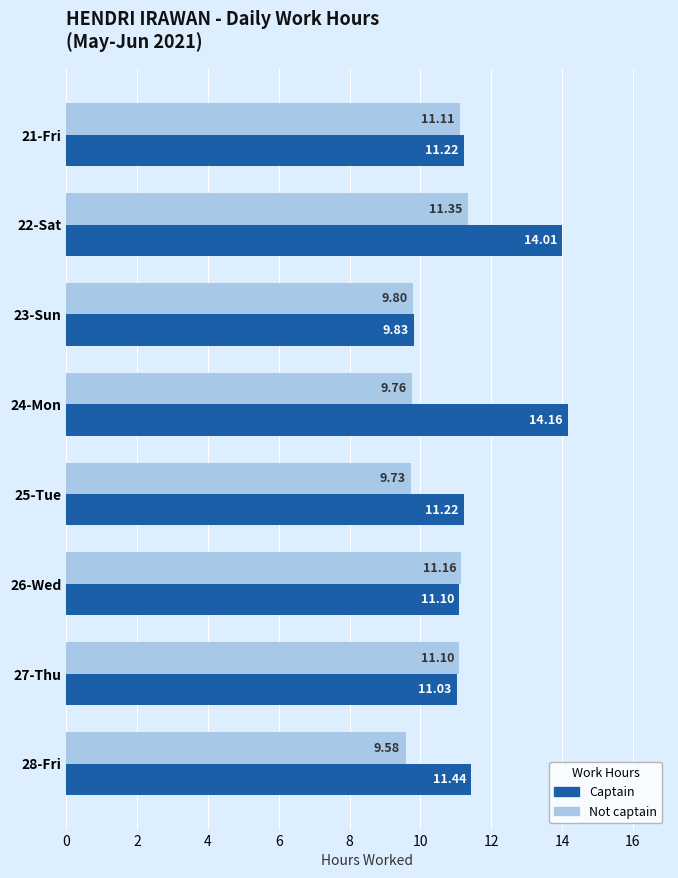

Which series has the largest range (max minus min)?

Captain